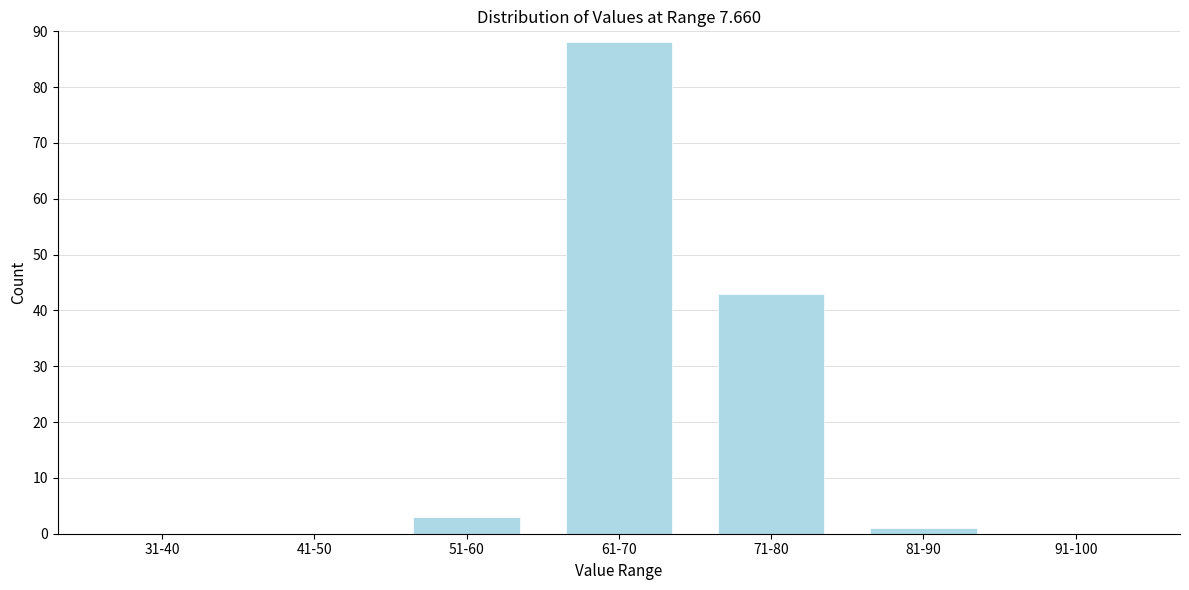

Reading left to right, what are all the values shown in this chart?

31-40=0	41-50=0	51-60=3	61-70=88	71-80=43	81-90=1	91-100=0